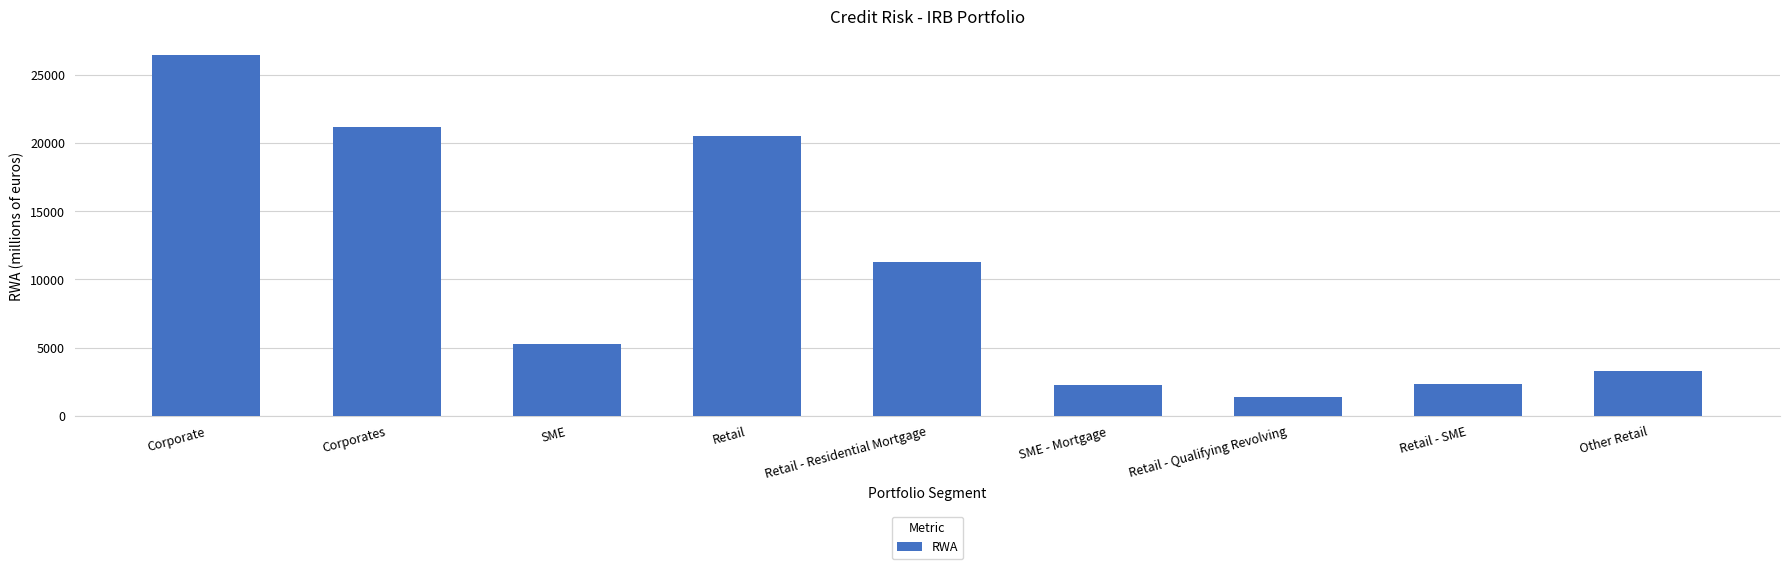

Is it true that the value at Retail - Qualifying Revolving is 1344.9?

True